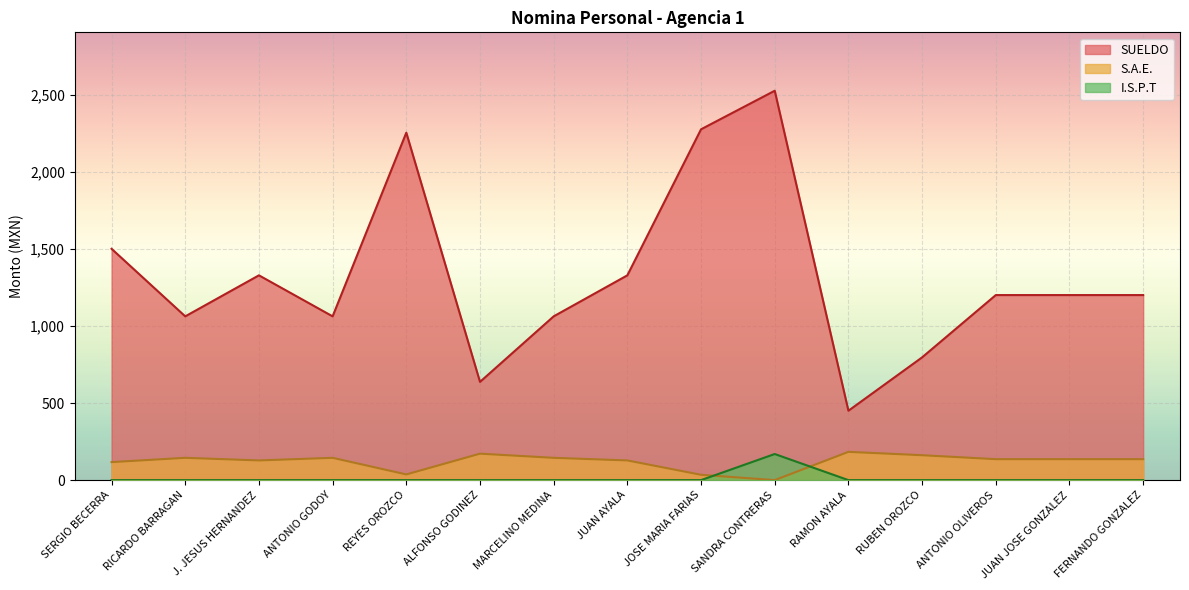

True or false: SUELDO and S.A.E. cross at least once.

False